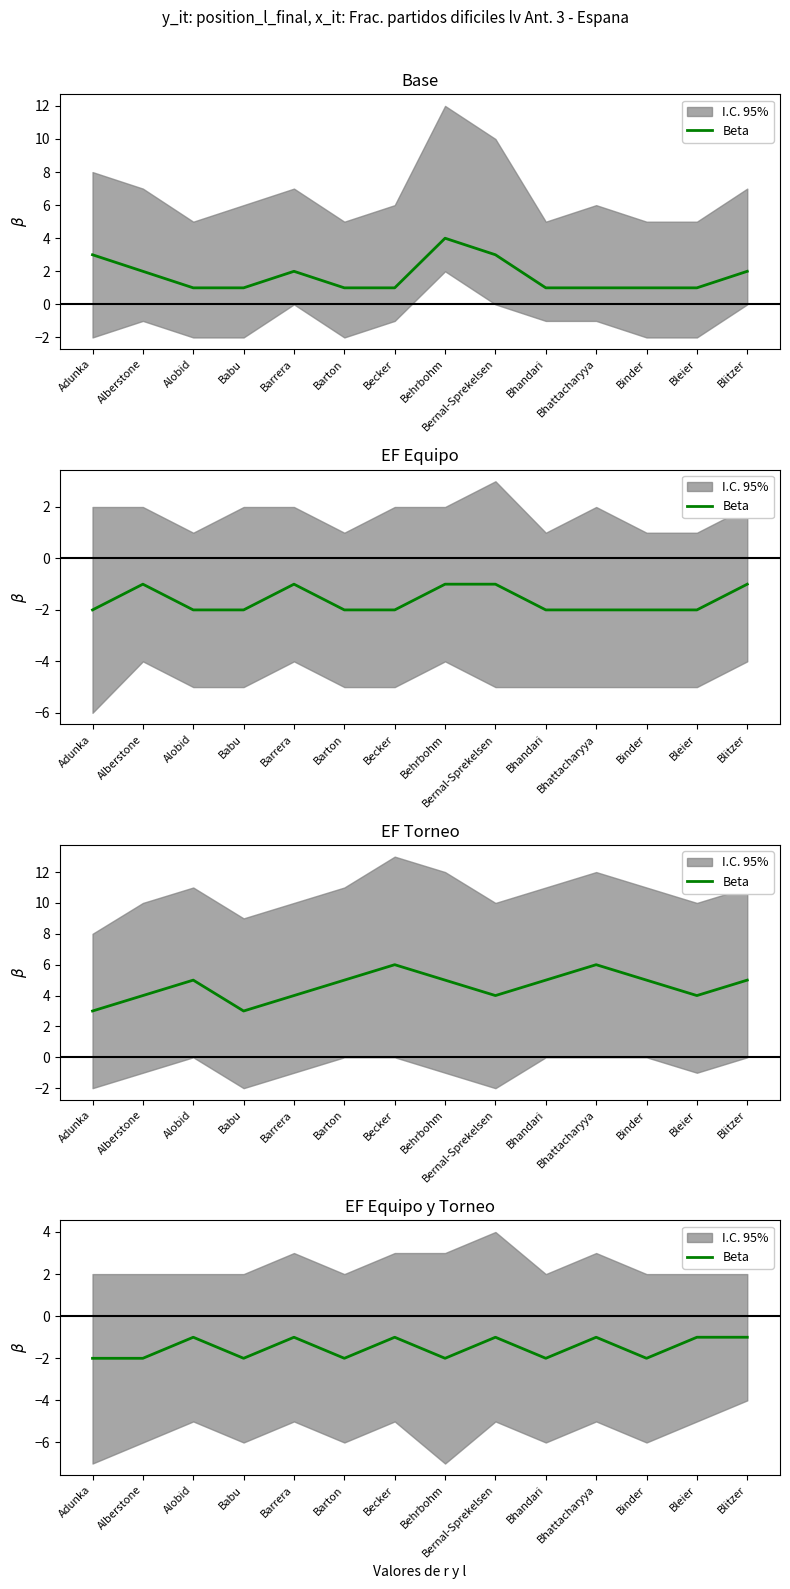

List the labels in order of value, smallest first.

Adunka, Alberstone, Babu, Barton, Behrbohm, Bhandari, Binder, Alobid, Barrera, Becker, Bernal-Sprekelsen, Bhattacharyya, Bleier, Blitzer